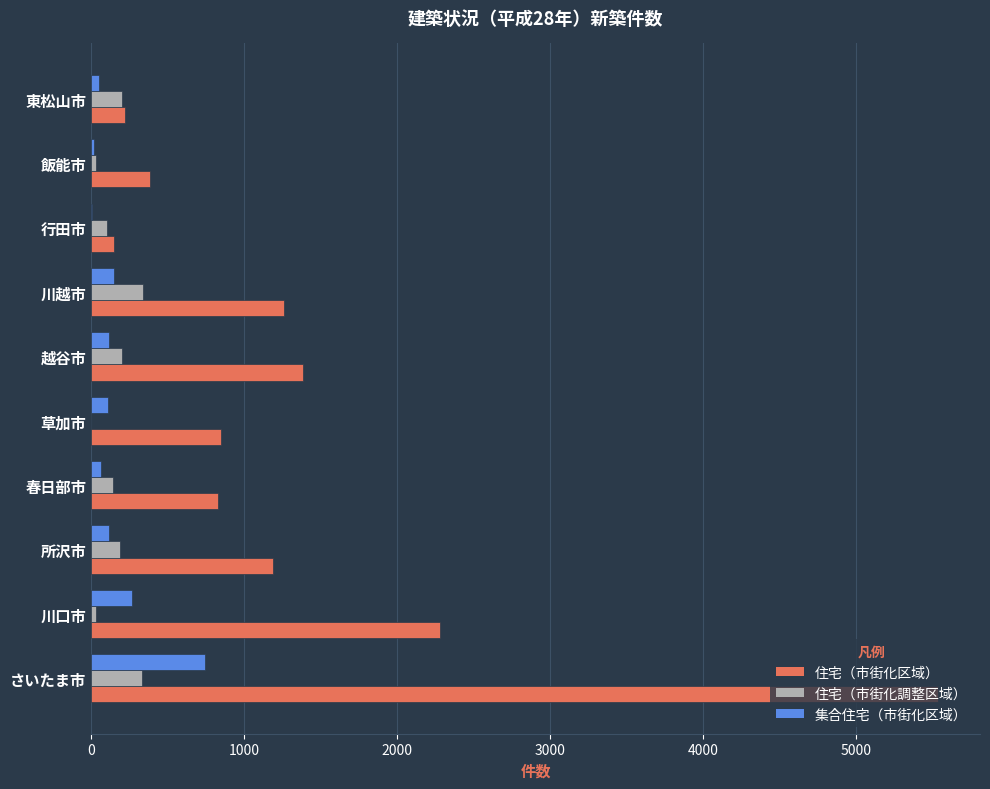

Which series has the largest total across all categories?

住宅（市街化区域）